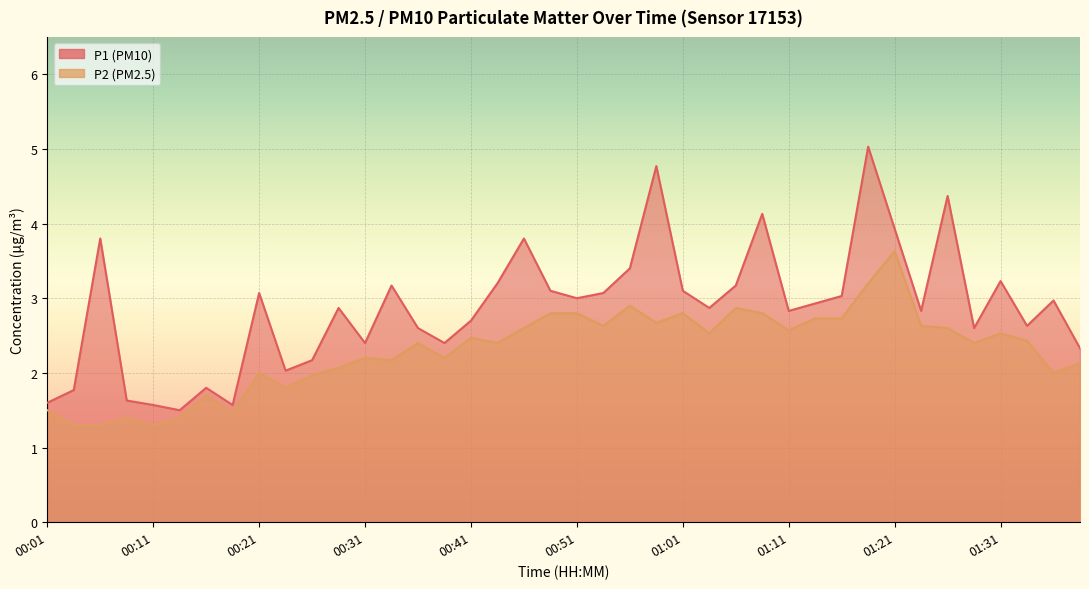

Where does the P1 series first go above 2?

00:06